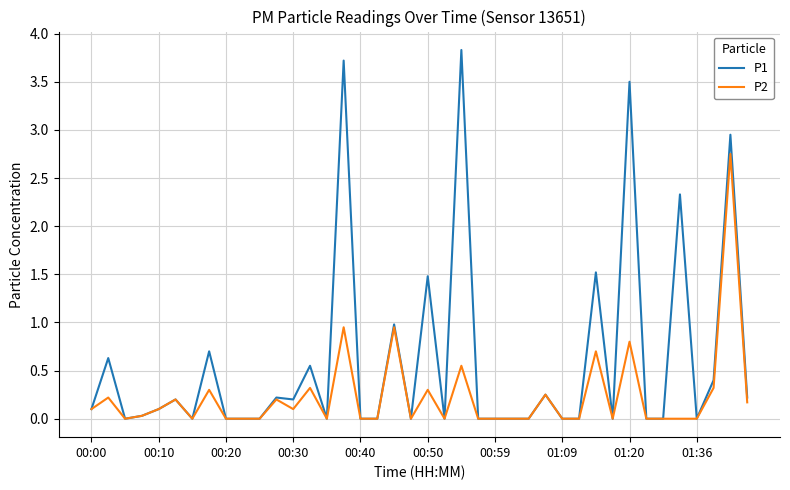

What is the maximum value for P1?

3.8